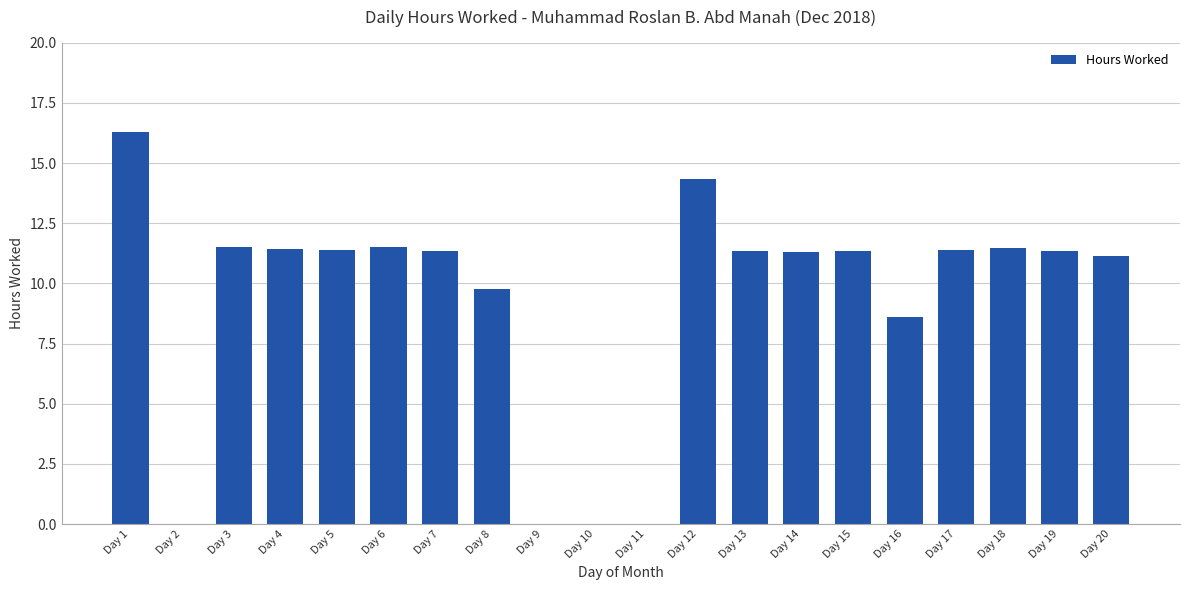

What is the change in value from Day 3 to Day 11?

-11.5